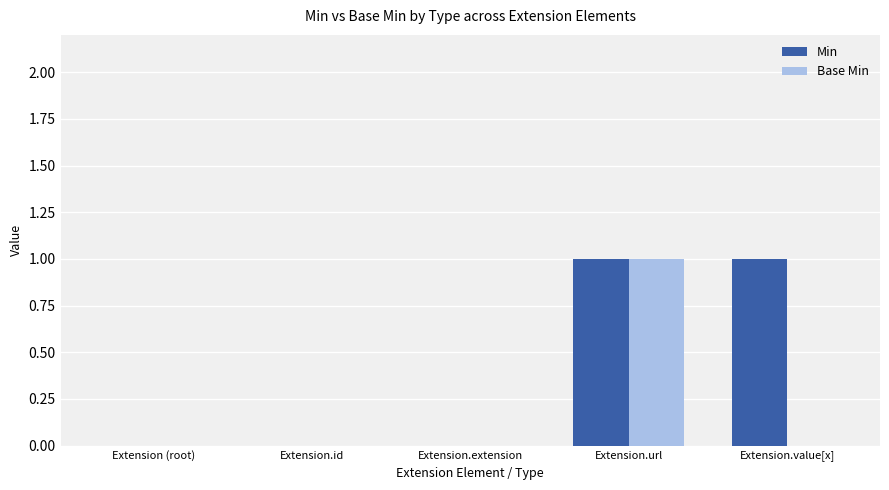

The Min series shows 1 at Extension (root). True or false?

False